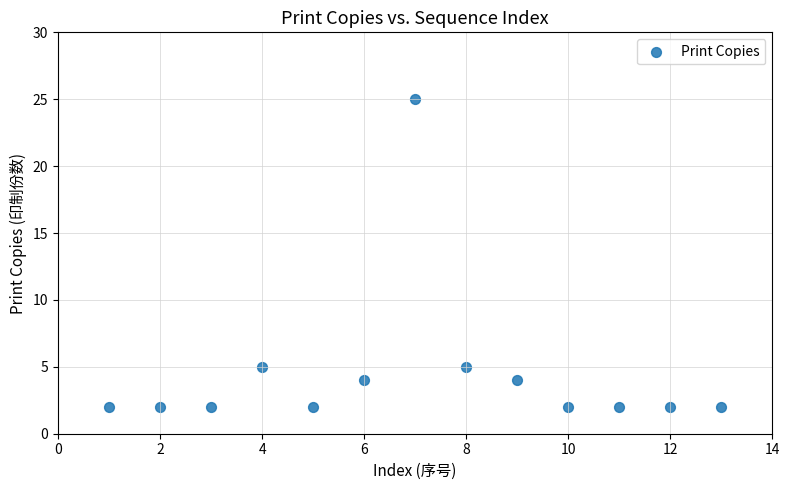

What is the range of Y values (max minus min)?

23